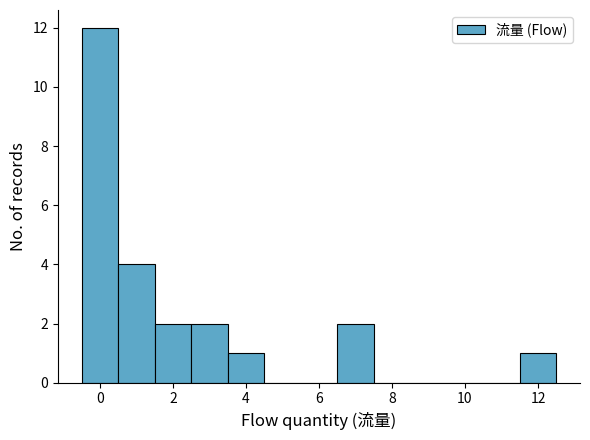

Reading left to right, list every bar in this chart as the range it spans on the x-axis followed by its height. Neither the bar edges nor the heights are printed on the chart, so give them approximately, as read against the axes.

-0.5 to 0.5: 12
0.5 to 1.5: 4
1.5 to 2.5: 2
2.5 to 3.5: 2
3.5 to 4.5: 1
4.5 to 5.5: 0
5.5 to 6.5: 0
6.5 to 7.5: 2
7.5 to 8.5: 0
8.5 to 9.5: 0
9.5 to 10.5: 0
10.5 to 11.5: 0
11.5 to 12.5: 1